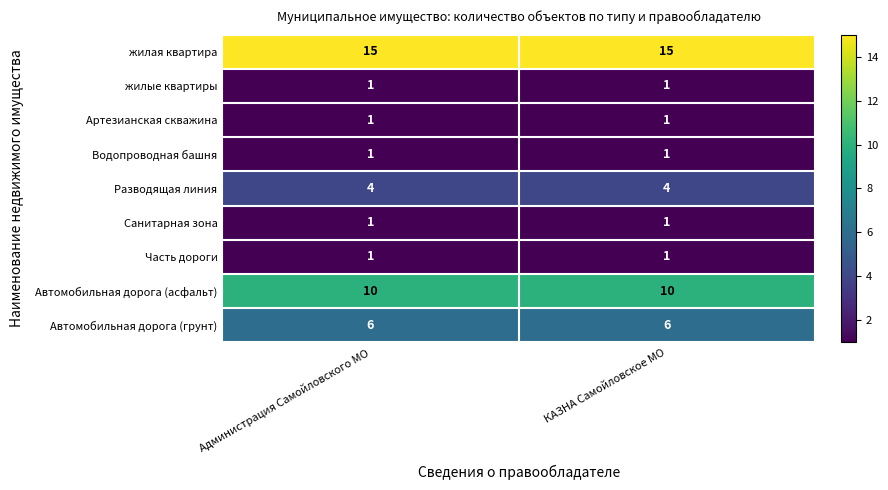

What is the spread (max minus min) of values at КАЗНА Самойловское МО?

14